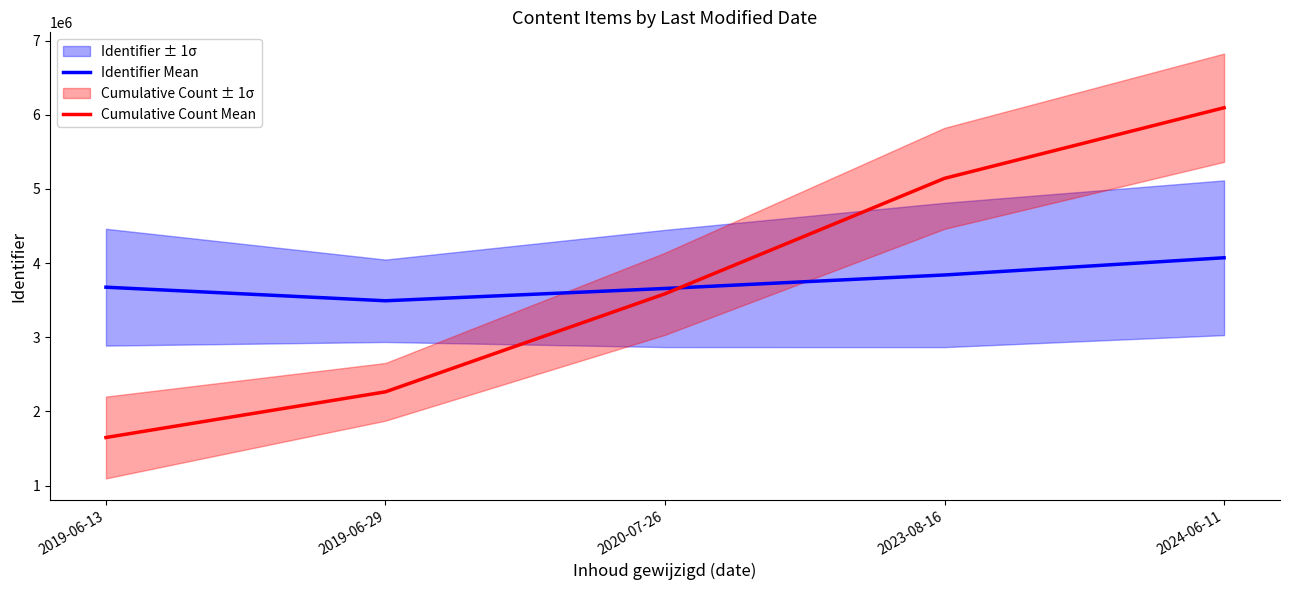

Which series changed the most between 2020-07-26 and 2023-08-16?

Cumulative Count Mean